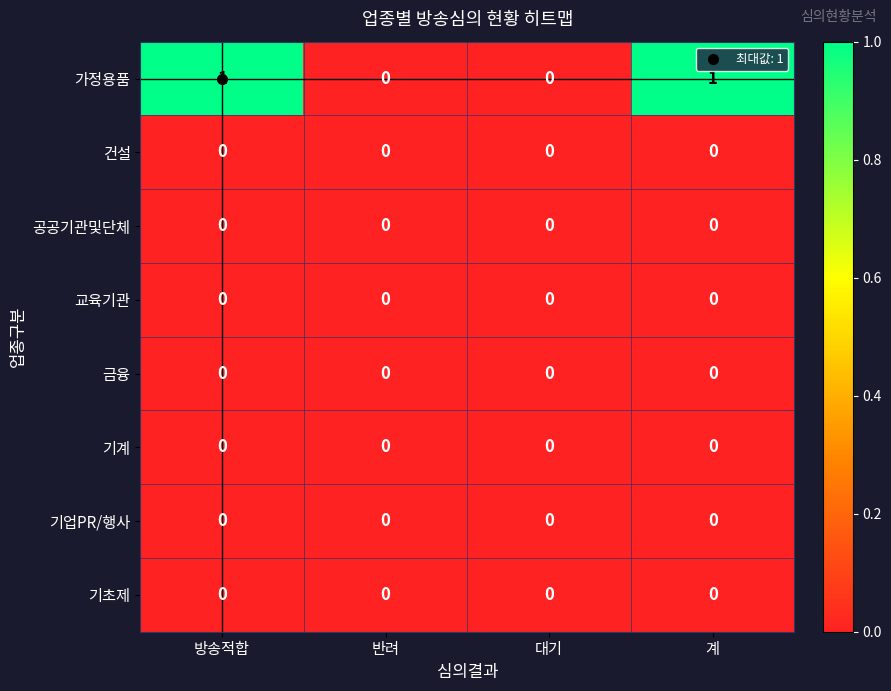

Which series has the largest total across all categories?

가정용품